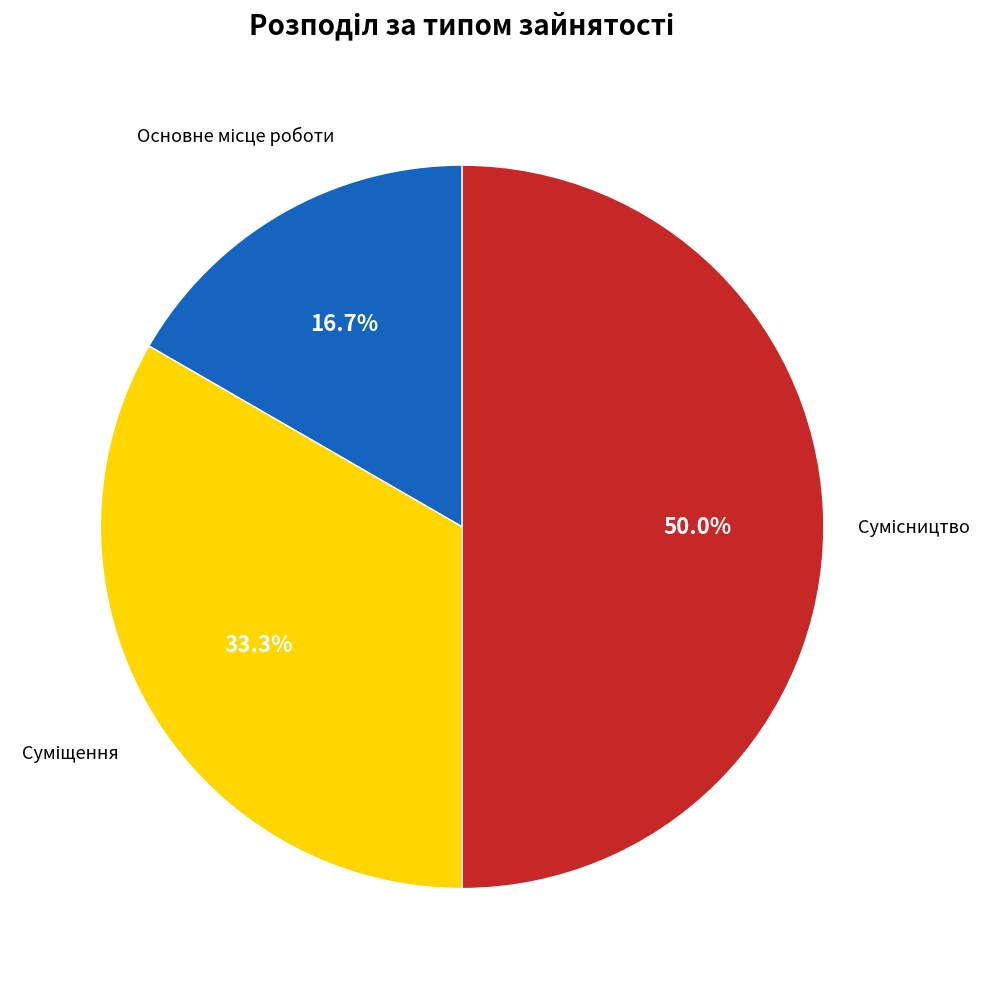

Rank the categories by value from highest to lowest.

Сумісництво, Суміщення, Основне місце роботи